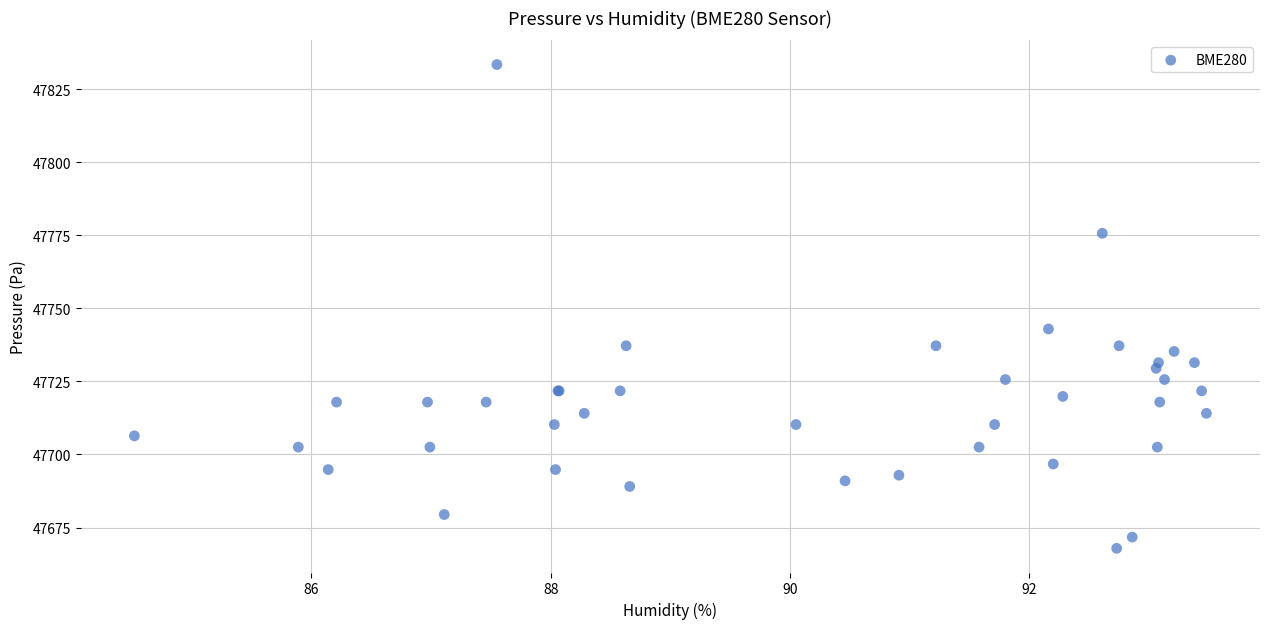

What Y value in the scatter plot is closest to 47750?

47743.0